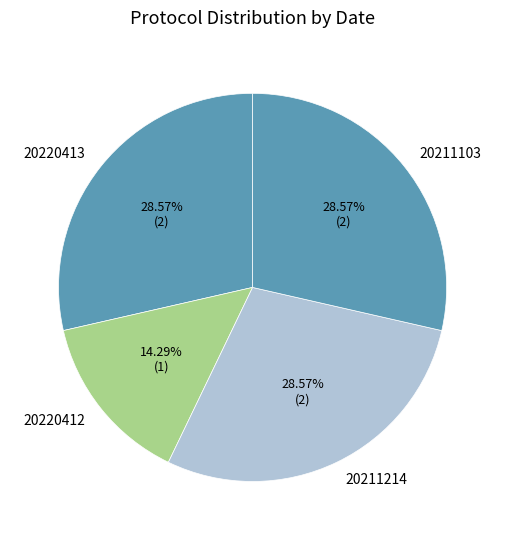

What portion of the pie excludes 20211103?

71.4%